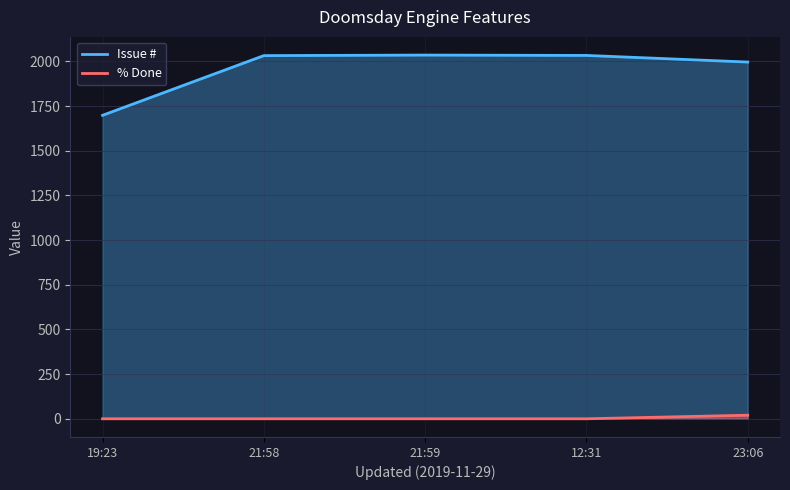

At which label is Issue # closest to 1866?

23:06